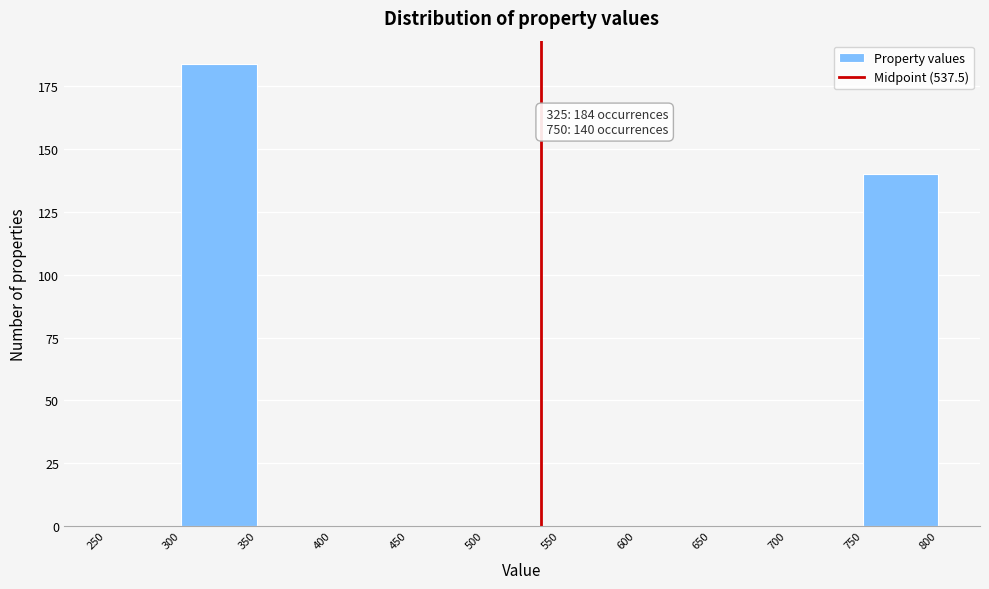

Over which range of the x-axis is the bar tallest?

300 to 350